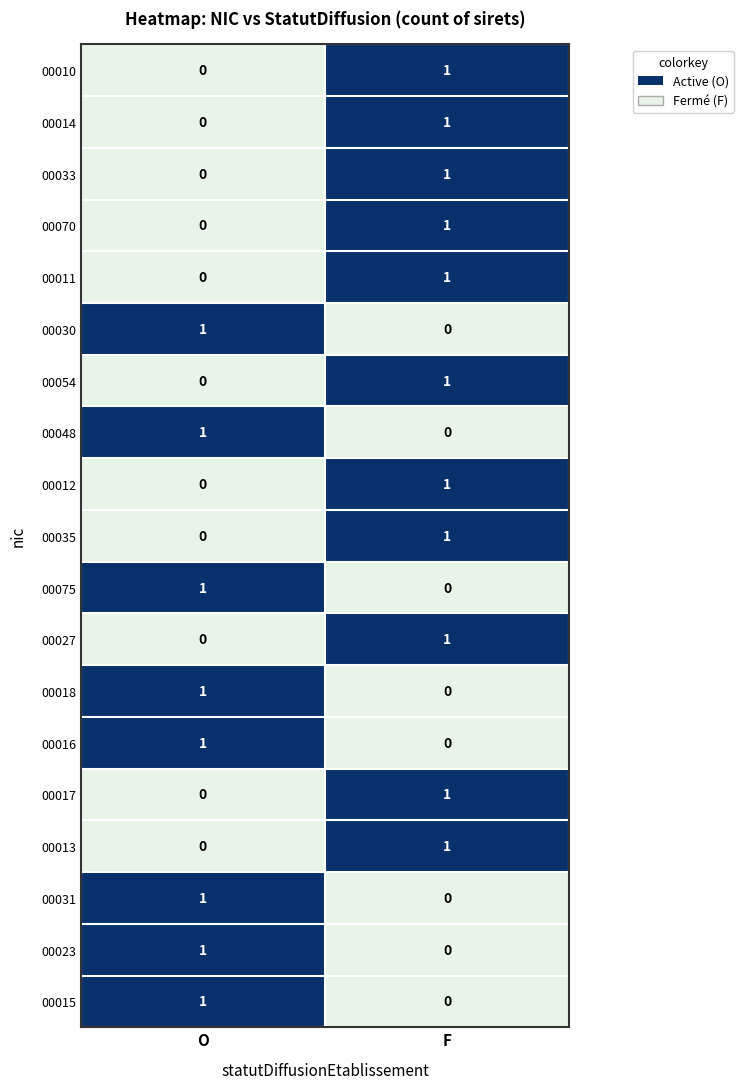

What is the total value across all series at F?

11